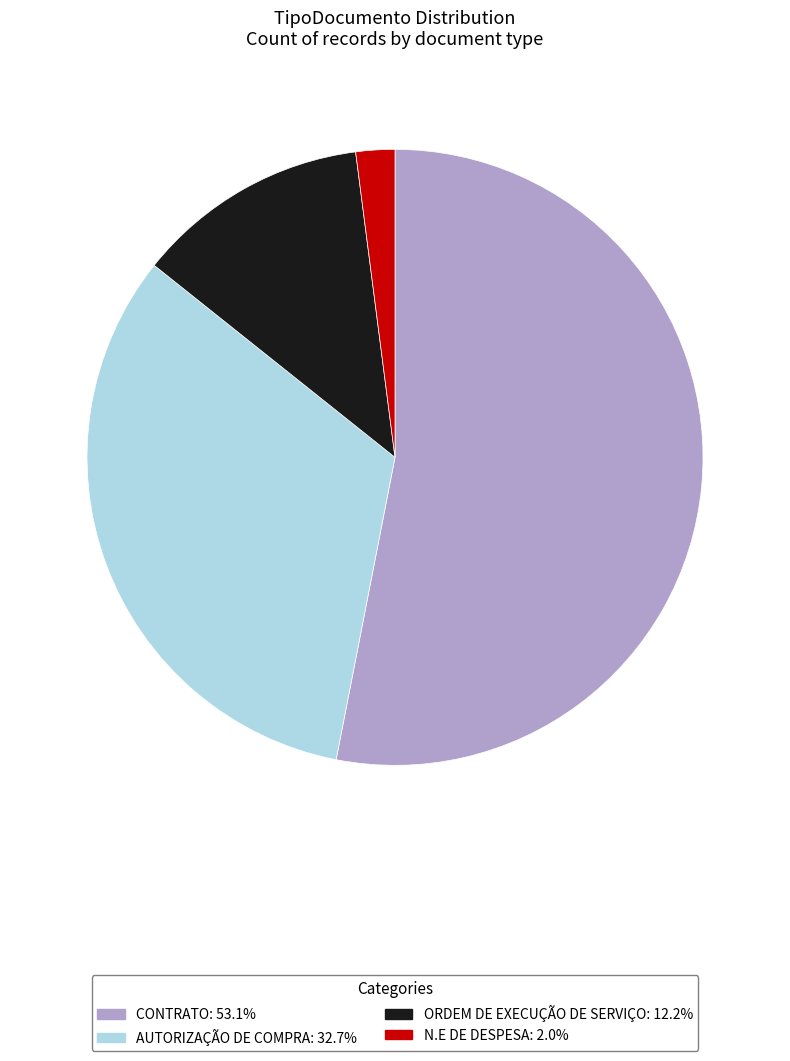

Combined, do N.E DE DESPESA and CONTRATO account for over 50%?

Yes